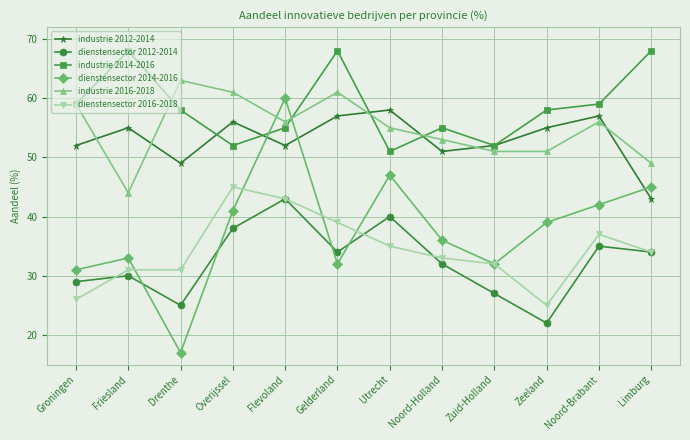

What is the label of the 11th point from the right?

Friesland